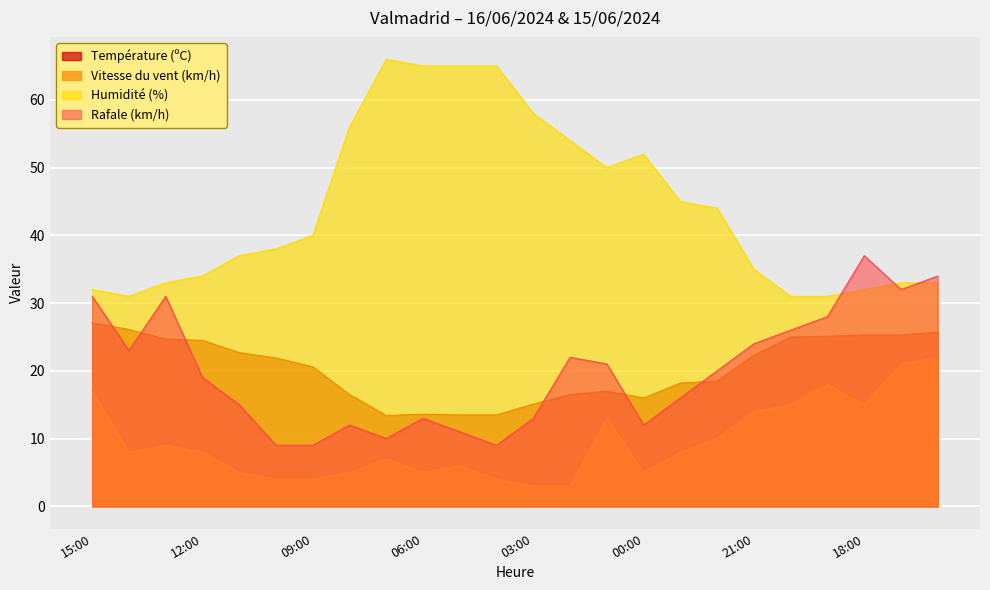

True or false: Vitesse du vent (km/h) and Rafale (km/h) intersect in this chart.

False